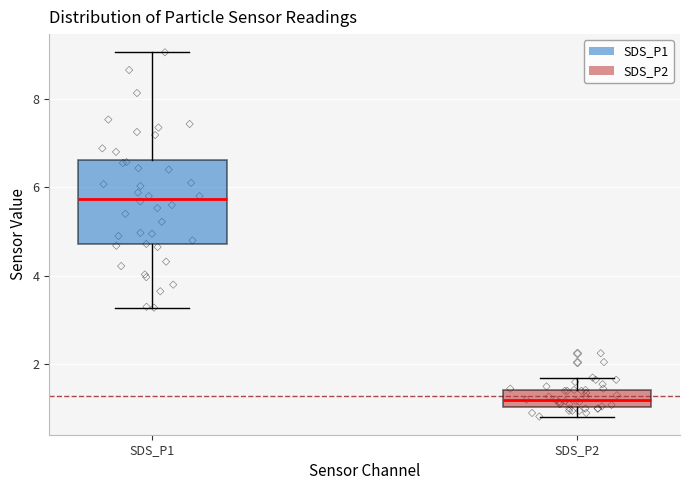

Reading left to right, read every box against the y-axis: the position of its median line, the range the box covers, and the ends of its whiskers. The values are not printed on the chart, so give them approximately, as read against the axis.

SDS_P1: median 5.8, box 4.8 to 6.6, whiskers 3.2 to 9.0
SDS_P2: median 1.2, box 1.0 to 1.4, whiskers 0.8 to 1.8